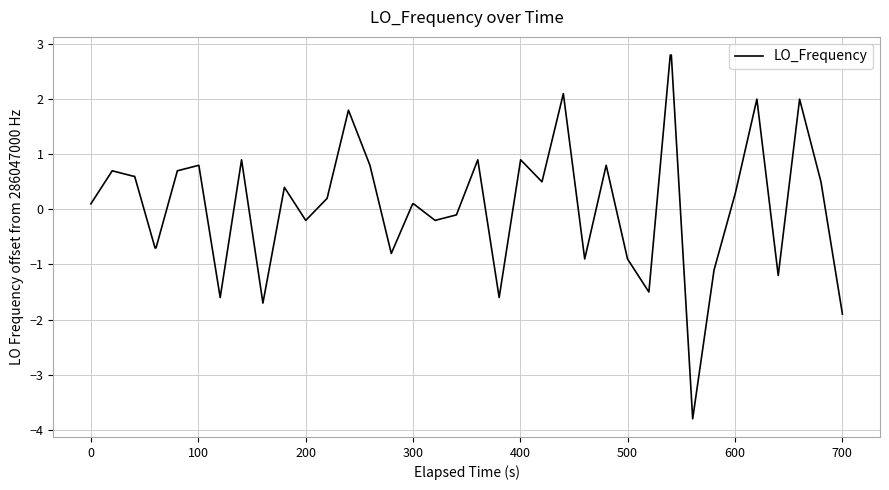

What is the sum of all values?

4.5